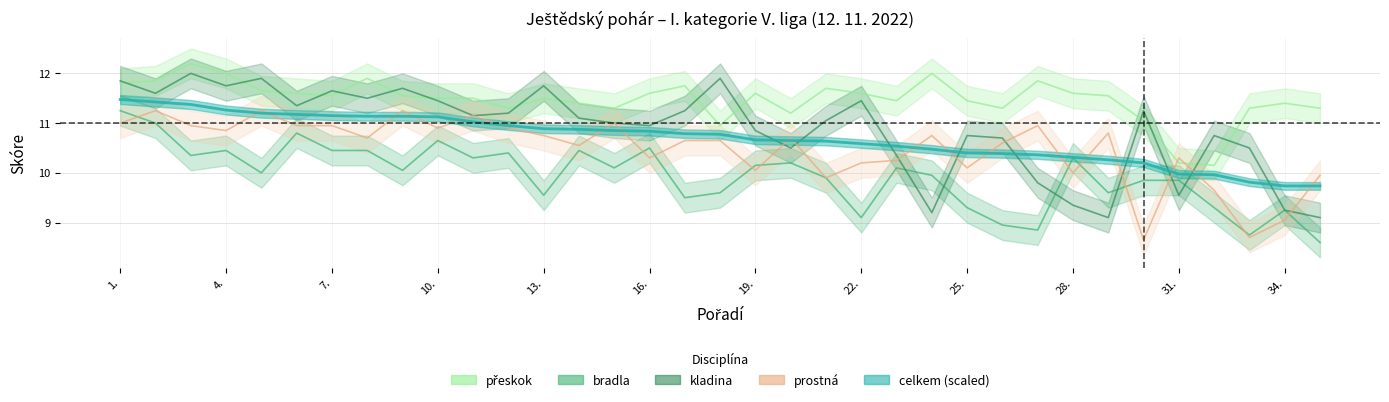

At 11., list the series in order from largest to smallest.

přeskok, kladina, prostná, celkem, bradla